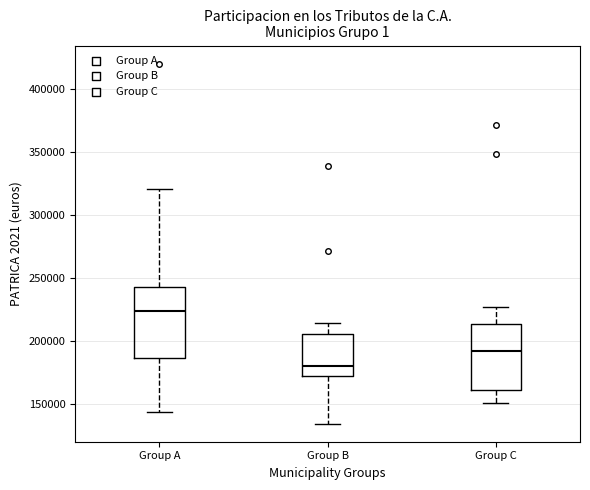

Reading left to right, transcribe this box plot: for each box, give where its median line is, the range the box spans, and where its two whiskers end, as read against the y-axis. The values are not printed on the chart, so give them approximately, as read against the axis.

Group A: median 225000, box 185000 to 245000, whiskers 145000 to 320000
Group B: median 180000, box 175000 to 205000, whiskers 135000 to 215000
Group C: median 195000, box 160000 to 215000, whiskers 150000 to 225000